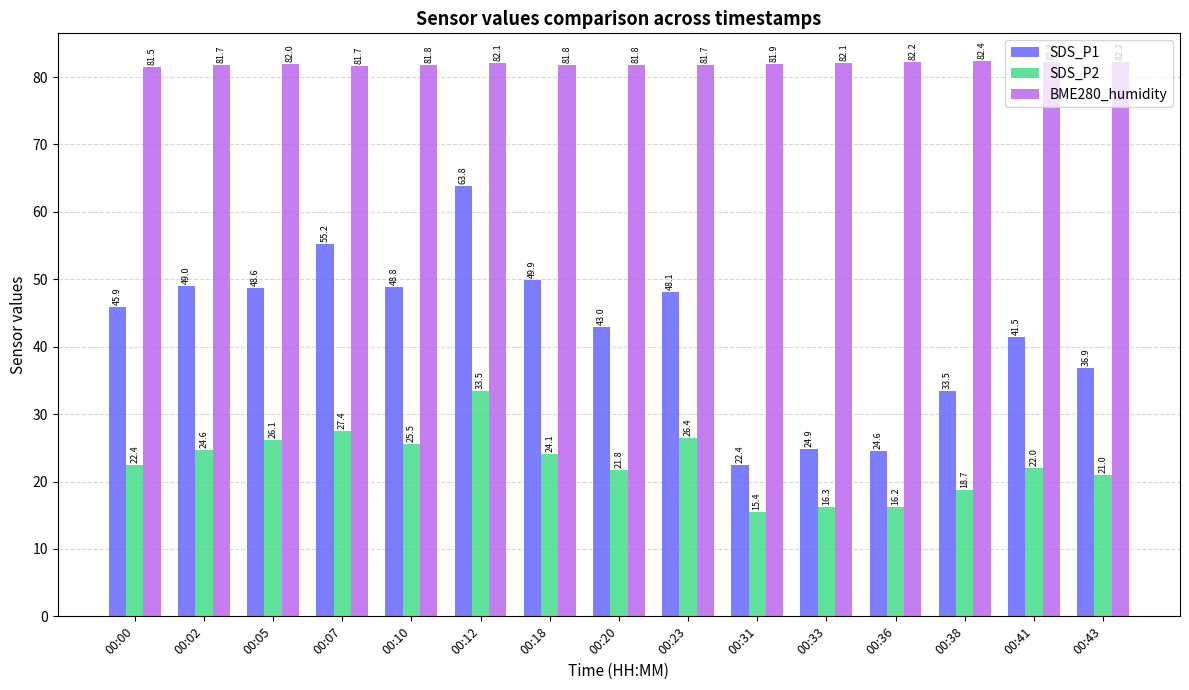

What is the value of the SDS_P1 bar at the 12th from the left?

24.6